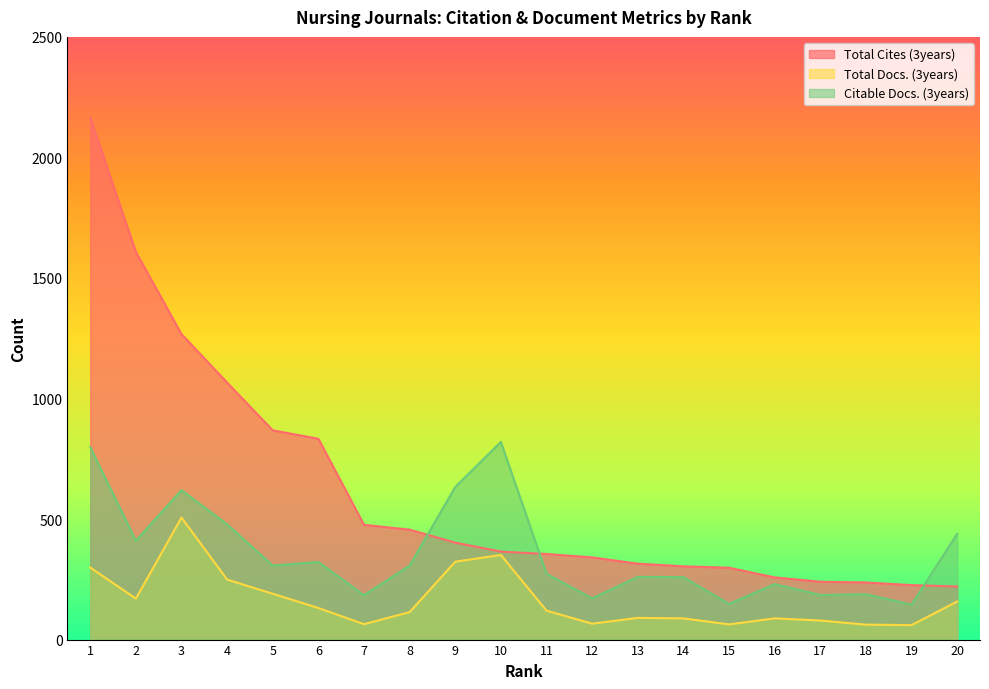

In Total Docs. (3years), how many points are higher than both neighbors (excluding endpoints)?

4